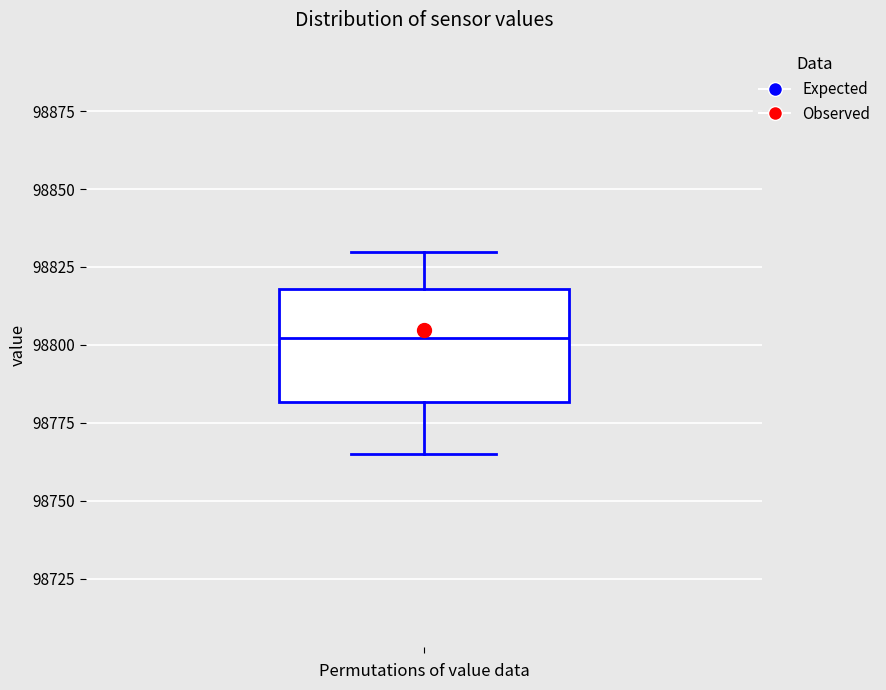

Transcribe this box plot: give where the median line is, the range the box spans, and where the two whiskers end, as read against the y-axis. The values are not printed on the chart, so give them approximately, as read against the axis.

median 98800, box 98780 to 98820, whiskers 98765 to 98830